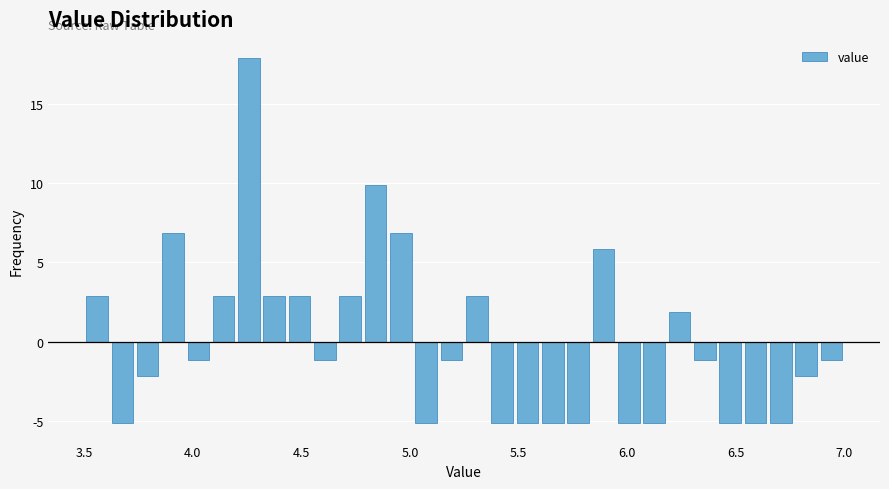

Around what value on the x-axis is the tallest bar? Give the approximate position of its centre, as read against the axis.

4.25